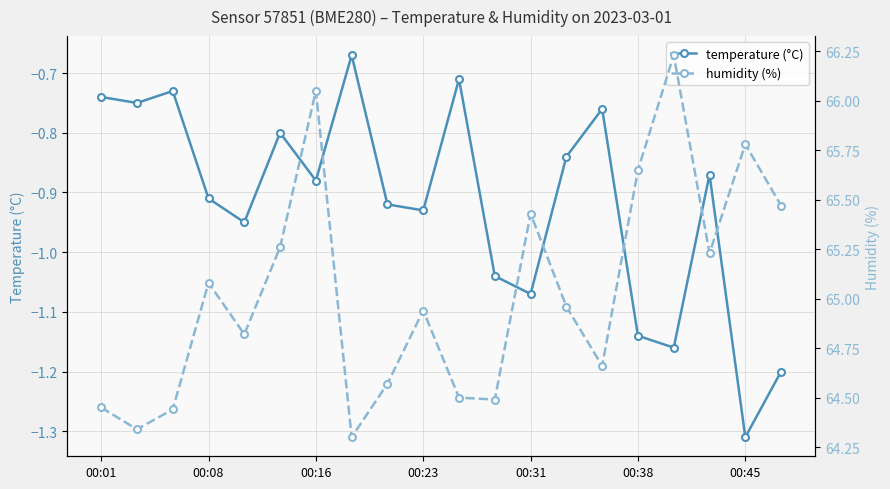

Rank the series by their maximum value, from highest to lowest.

humidity (%), temperature (°C)